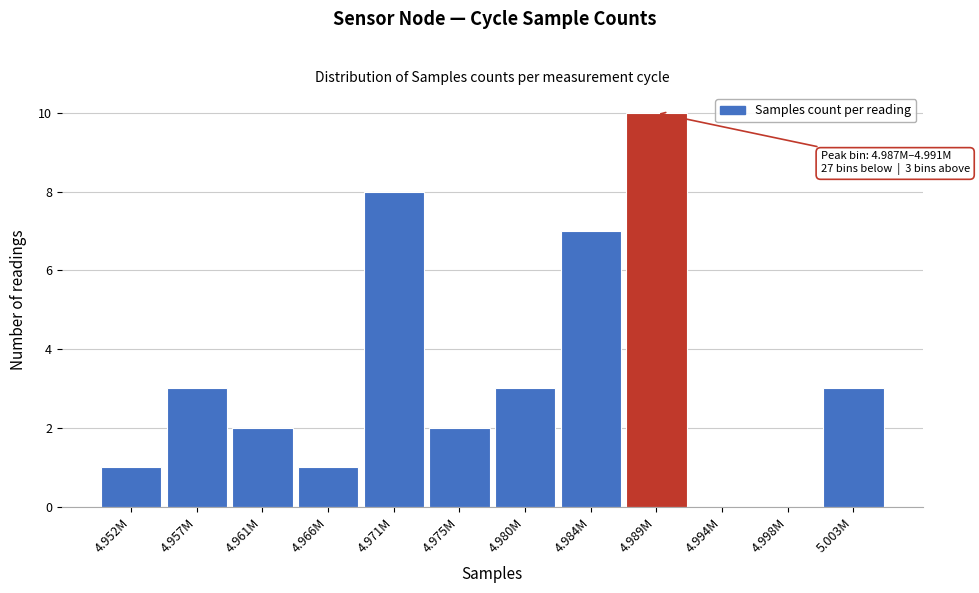

Reading left to right, what are all the values shown in this chart?

4.952M=1	4.957M=3	4.961M=2	4.966M=1	4.971M=8	4.975M=2	4.980M=3	4.984M=7	4.989M=10	4.994M=0	4.998M=0	5.003M=3